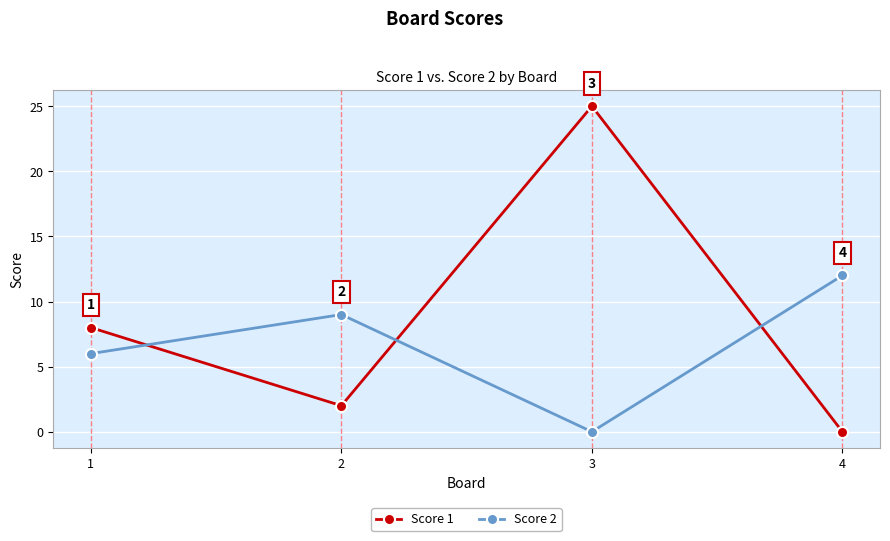

What is the difference between the highest and lowest values at 3?

25